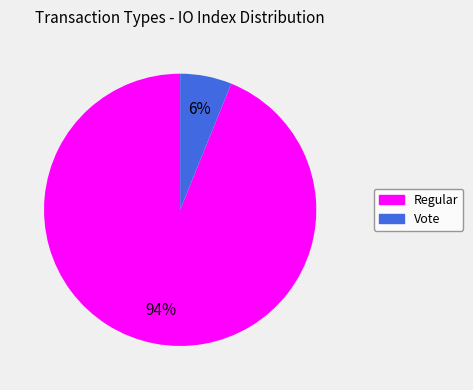

Count the number of slices in the pie.

2